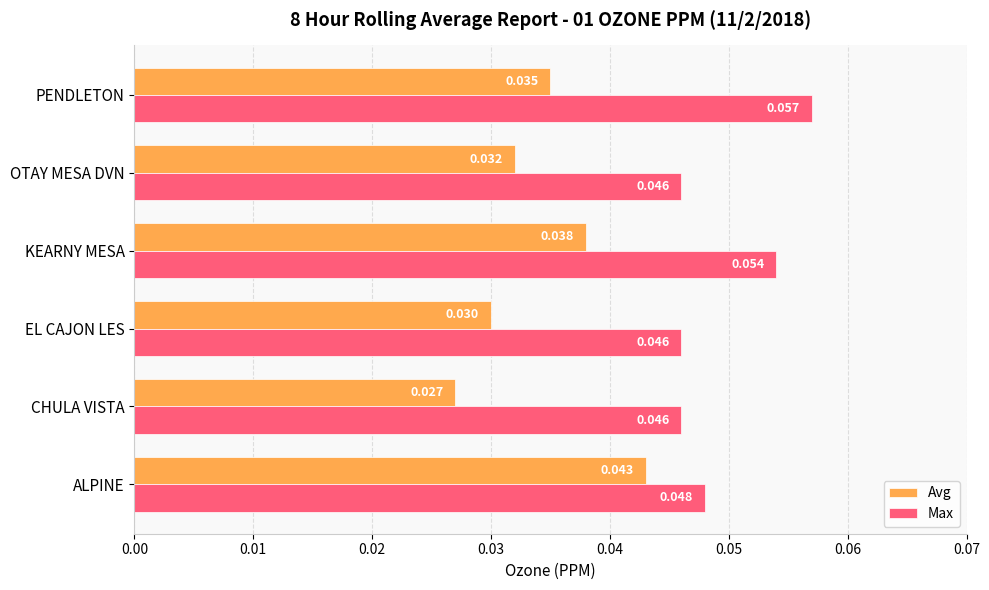

Rank the series by their maximum value, from highest to lowest.

Max, Avg